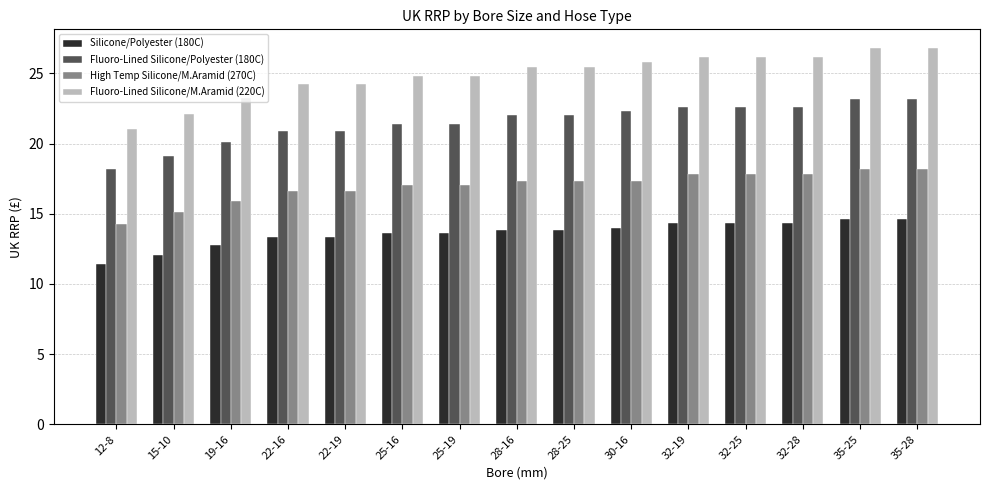

What is the difference between the Fluoro-Lined Silicone/M.Aramid (220C) values at 19-16 and 35-25?

3.5